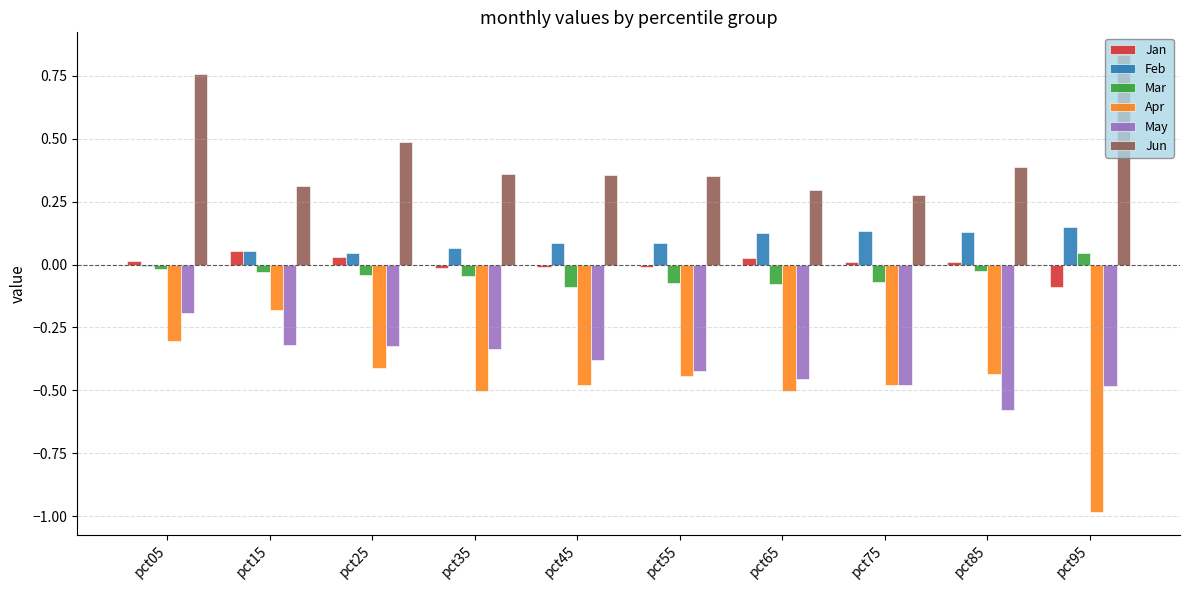

What is the spread (max minus min) of values at pct05?

1.1